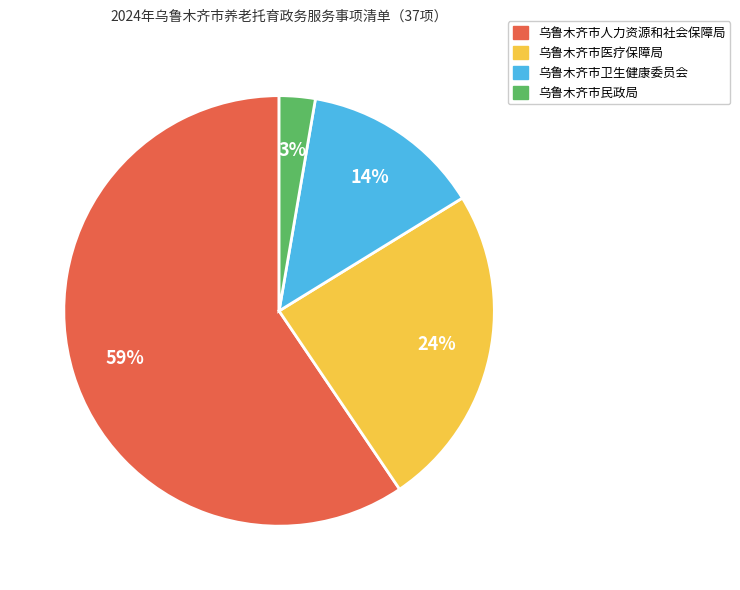

What is the smallest slice in the pie chart?

乌鲁木齐市民政局